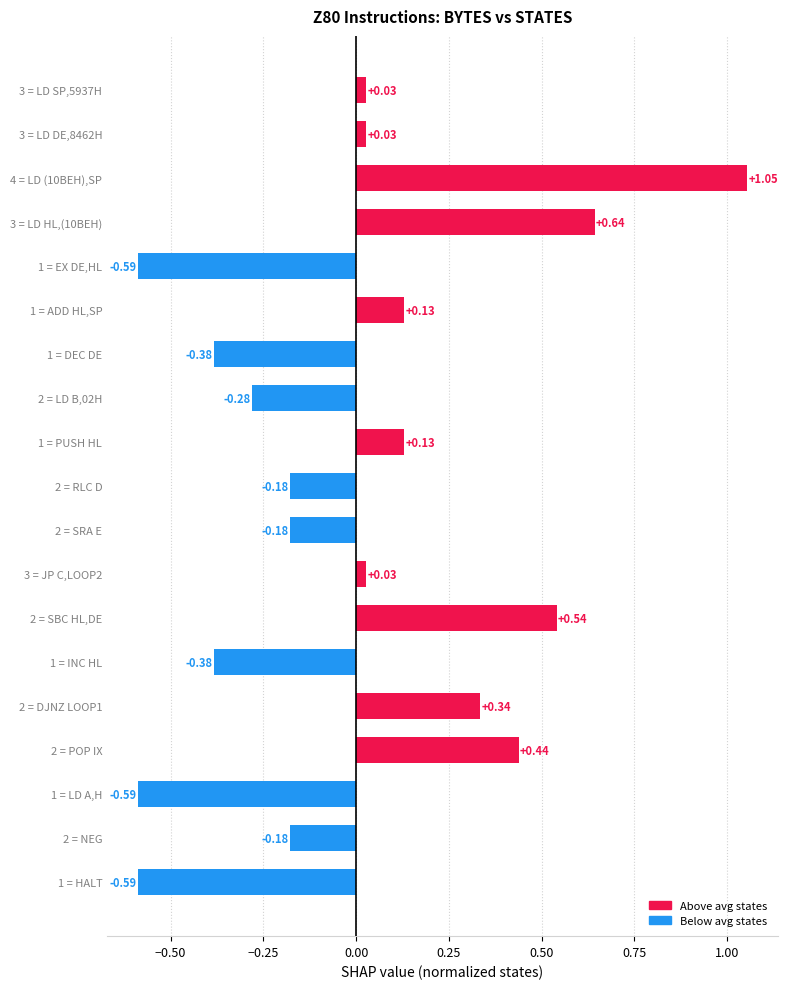

What is the difference between the maximum and minimum values?

1.6